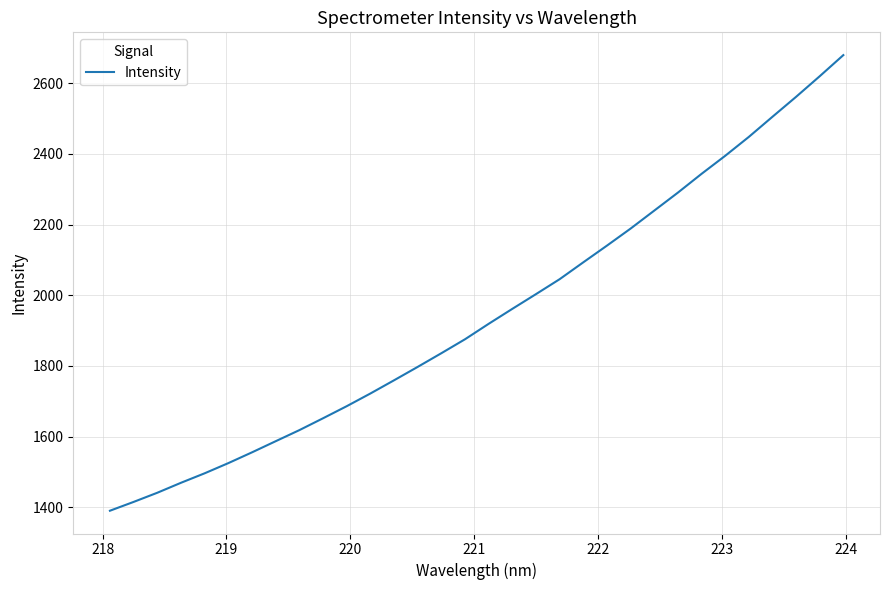

What is the average value?

1945.6